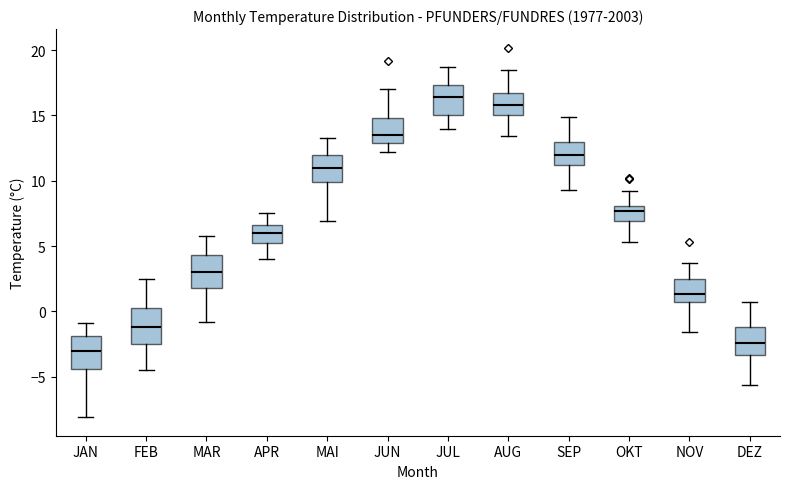

Reading left to right, read every box against the y-axis: the position of its median line, the range the box covers, and the ends of its whiskers. The values are not printed on the chart, so give them approximately, as read against the axis.

JAN: median -3.0, box -4.5 to -2.0, whiskers -8.0 to -1.0
FEB: median -1.0, box -2.5 to 0.5, whiskers -4.5 to 2.5
MAR: median 3.0, box 2.0 to 4.5, whiskers -1.0 to 6.0
APR: median 6.0, box 5.5 to 6.5, whiskers 4.0 to 7.5
MAI: median 11.0, box 10.0 to 12.0, whiskers 7.0 to 13.5
JUN: median 13.5, box 13.0 to 15.0, whiskers 12.0 to 17.0
JUL: median 16.5, box 15.0 to 17.5, whiskers 14.0 to 18.5
AUG: median 16.0, box 15.0 to 16.5, whiskers 13.5 to 18.5
SEP: median 12.0, box 11.0 to 13.0, whiskers 9.5 to 15.0
OKT: median 7.5, box 7.0 to 8.0, whiskers 5.5 to 9.0
NOV: median 1.5, box 0.5 to 2.5, whiskers -1.5 to 3.5
DEZ: median -2.5, box -3.5 to -1.0, whiskers -5.5 to 0.5